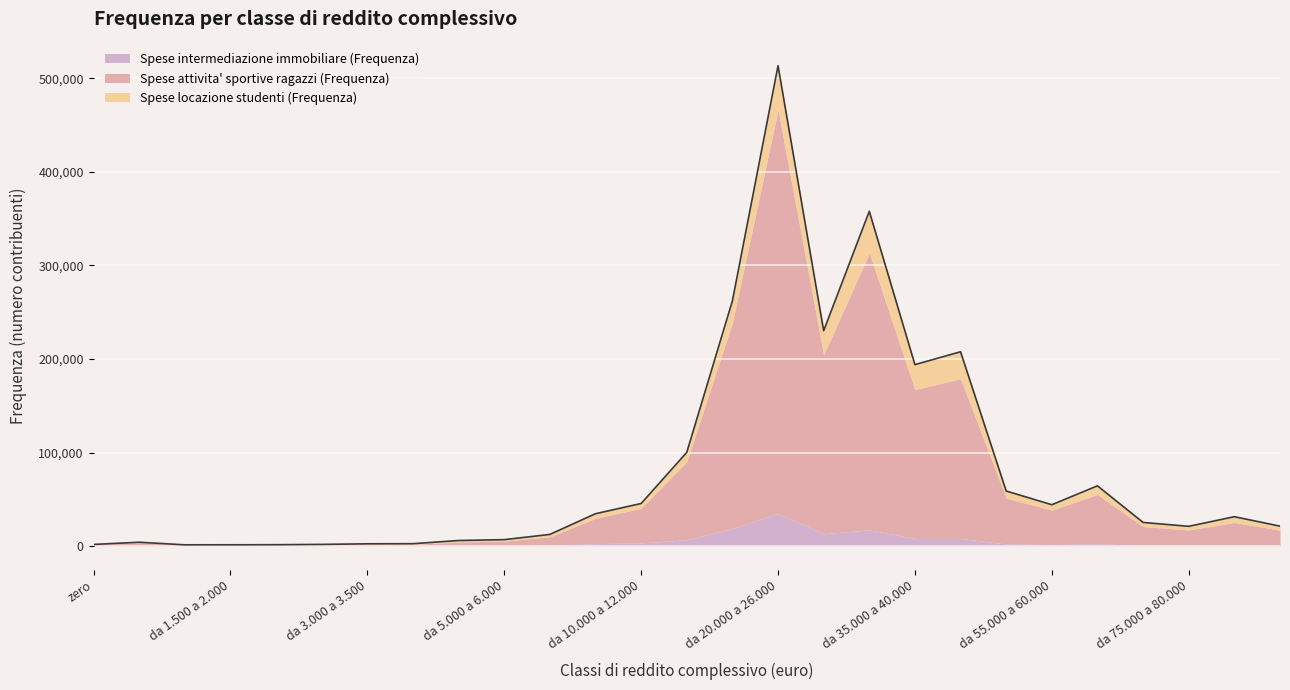

What is the label of the 8th point from the right?

da 40.000 a 50.000